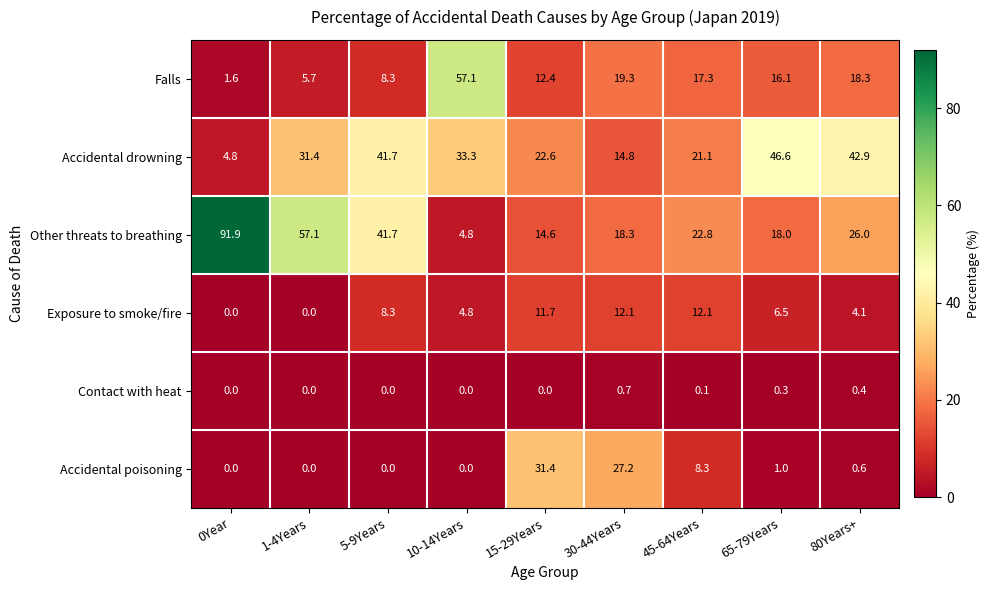

Rank the series by their maximum value, from lowest to highest.

Contact with heat, Exposure to smoke/fire, Accidental poisoning, Accidental drowning, Falls, Other threats to breathing